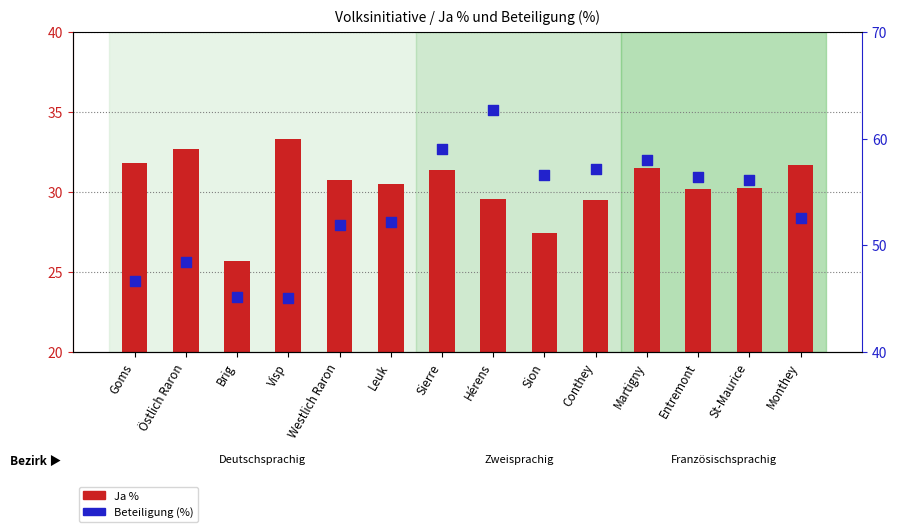

Which series has the largest Y range (max minus min)?

Beteiligung (%)